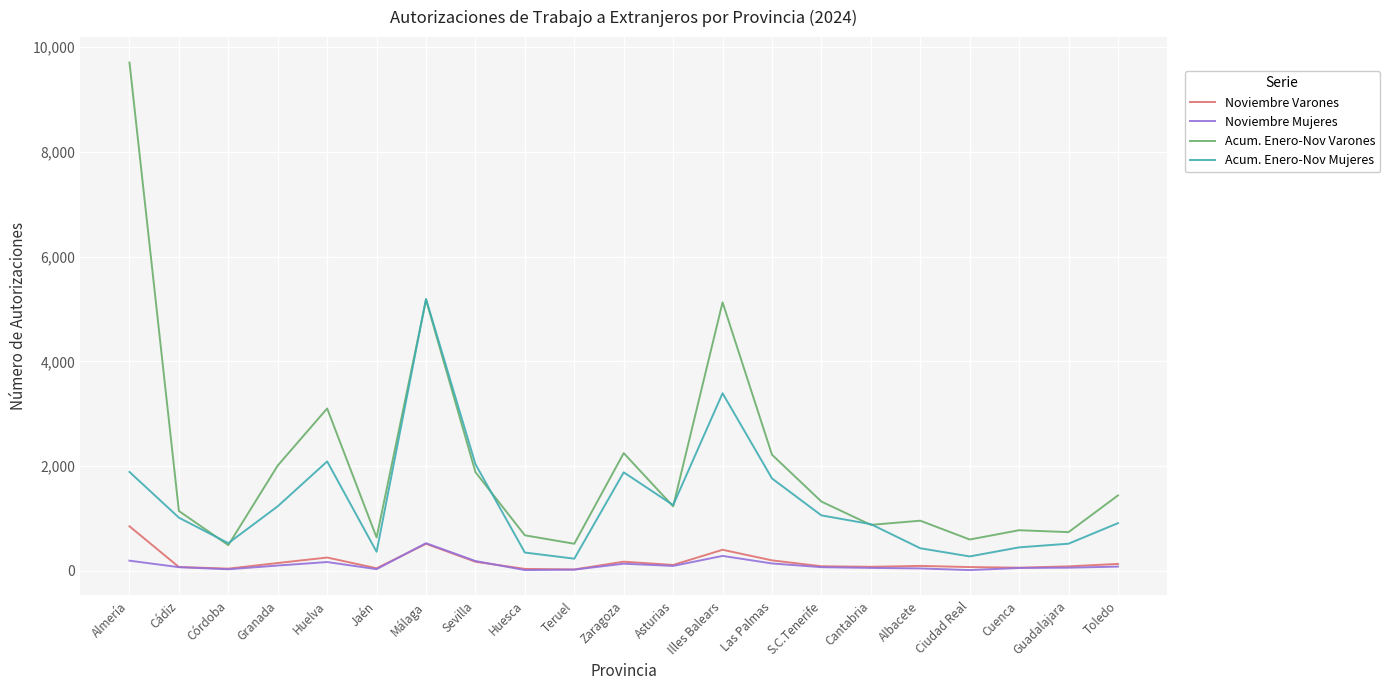

True or false: Noviembre Varones has more than 0 points higher than both neighbors.

True